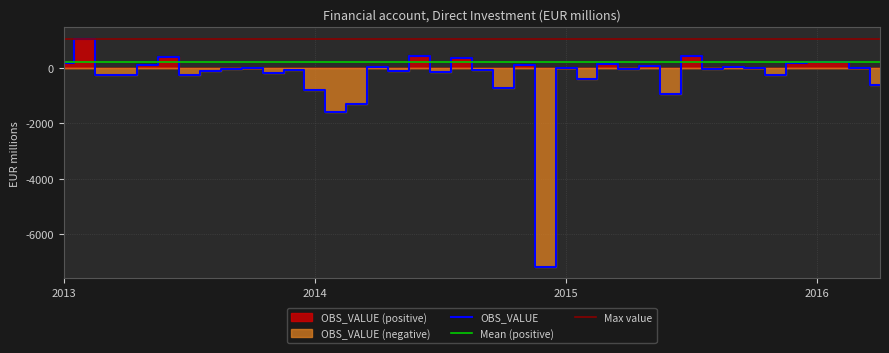

What is the total value across all series at 2015-01?

42.0